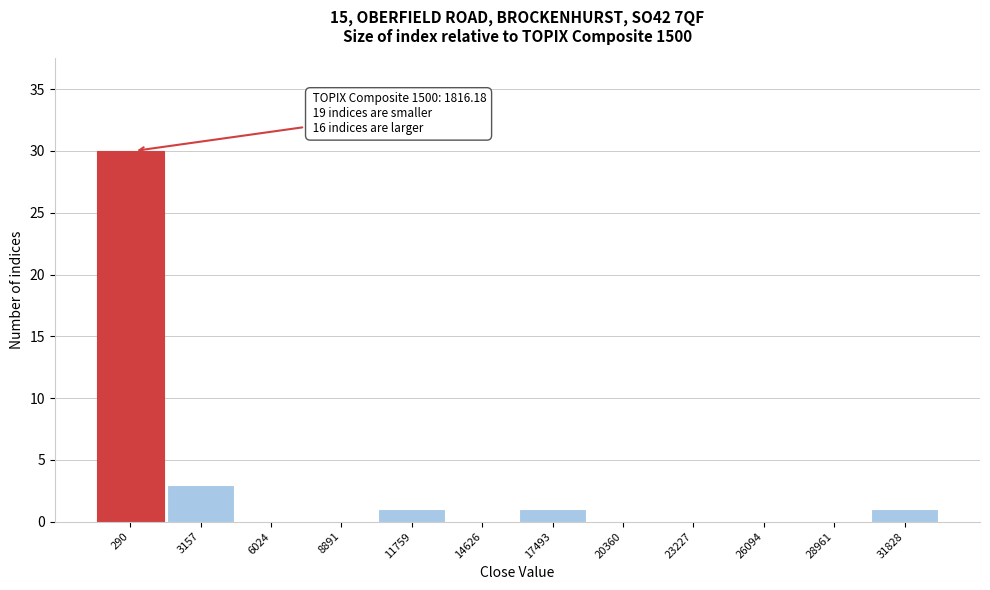

Reading left to right, list all the values displayed in this chart.

290=30	3157=3	6024=0	8891=0	11759=1	14626=0	17493=1	20360=0	23227=0	26094=0	28961=0	31828=1